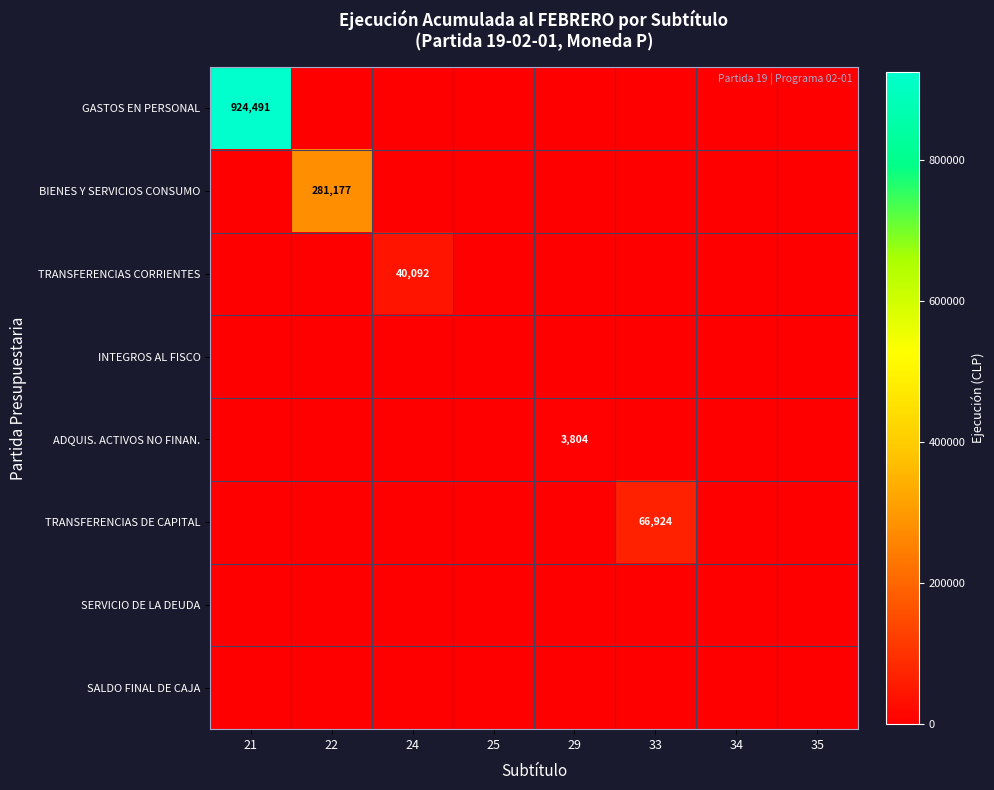

What is the maximum value shown in the chart?

924491